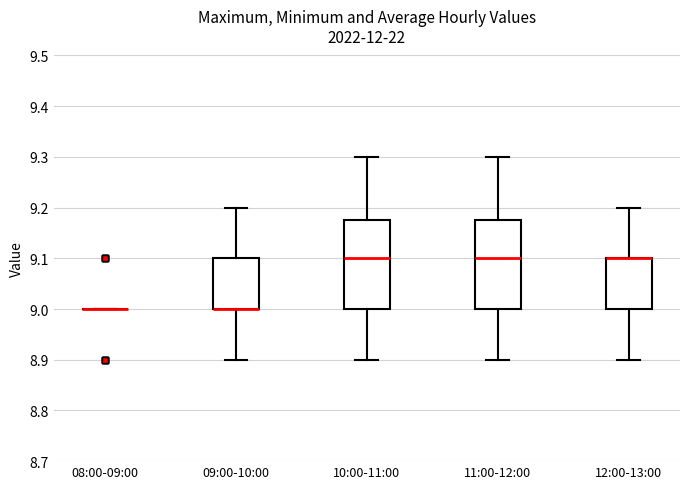

Reading left to right, transcribe this box plot: for each box, give where its median line is, the range the box spans, and where its two whiskers end, as read against the y-axis. The values are not printed on the chart, so give them approximately, as read against the axis.

08:00-09:00: box collapsed to a line at 9.00, whiskers 9.00 to 9.00
09:00-10:00: median 9.00 (drawn on the box's lower edge), box 9.00 to 9.10, whiskers 8.90 to 9.20
10:00-11:00: median 9.10, box 9.00 to 9.18, whiskers 8.90 to 9.30
11:00-12:00: median 9.10, box 9.00 to 9.18, whiskers 8.90 to 9.30
12:00-13:00: median 9.10 (drawn on the box's upper edge), box 9.00 to 9.10, whiskers 8.90 to 9.20